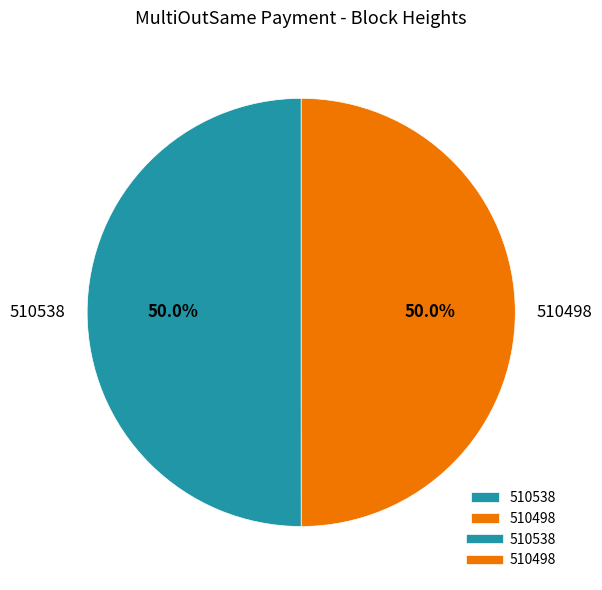

To the nearest percent, what is the average slice percentage?

50%